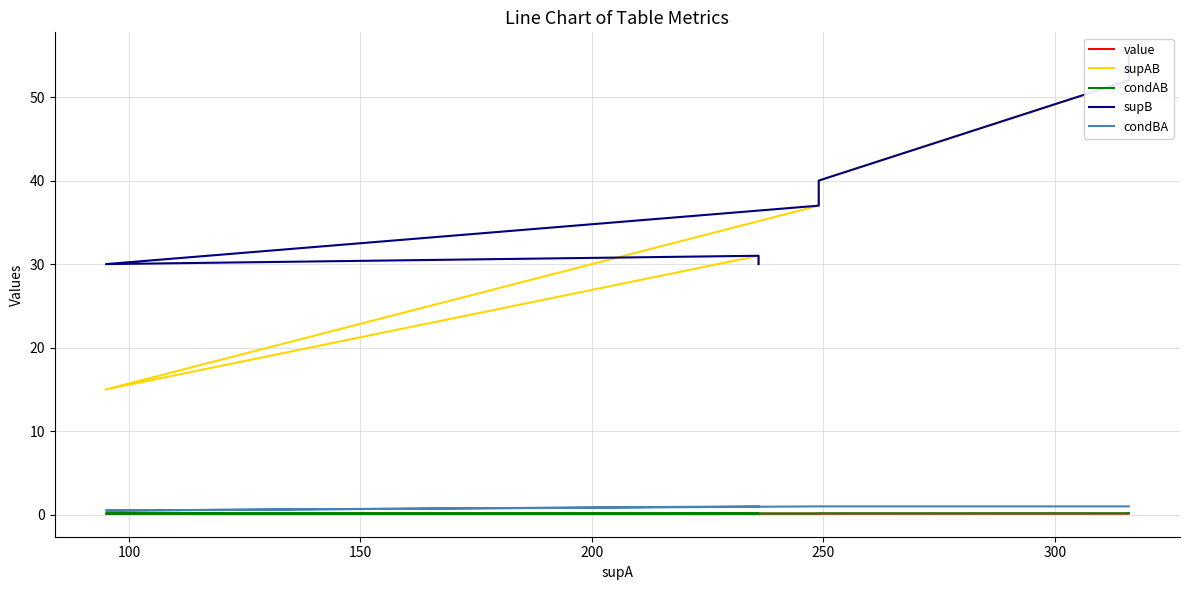

Reading right to left, transcribe all the data shown in this chart.

value: 0.1	0.1	0.1	0.1	0.1	0.1	0.1	0.1
supAB: 30.0	31.0	15.0	15.0	37.0	40.0	52.0	55.0
condAB: 0.1	0.1	0.2	0.2	0.1	0.2	0.2	0.2
supB: 30.0	31.0	30.0	30.0	37.0	40.0	52.0	55.0
condBA: 1.0	1.0	0.5	0.5	1.0	1.0	1.0	1.0